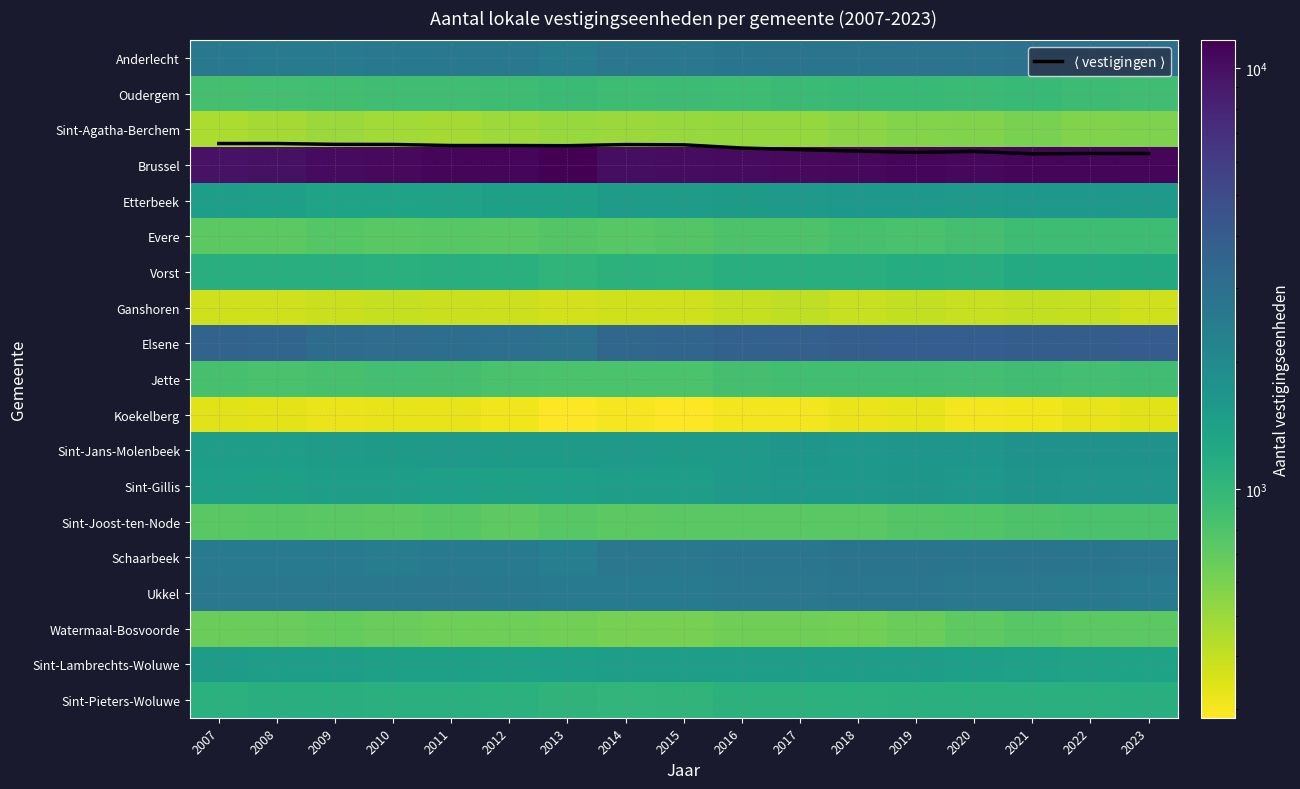

What is the sum of all Sint-Jans-Molenbeek values?

27138.0